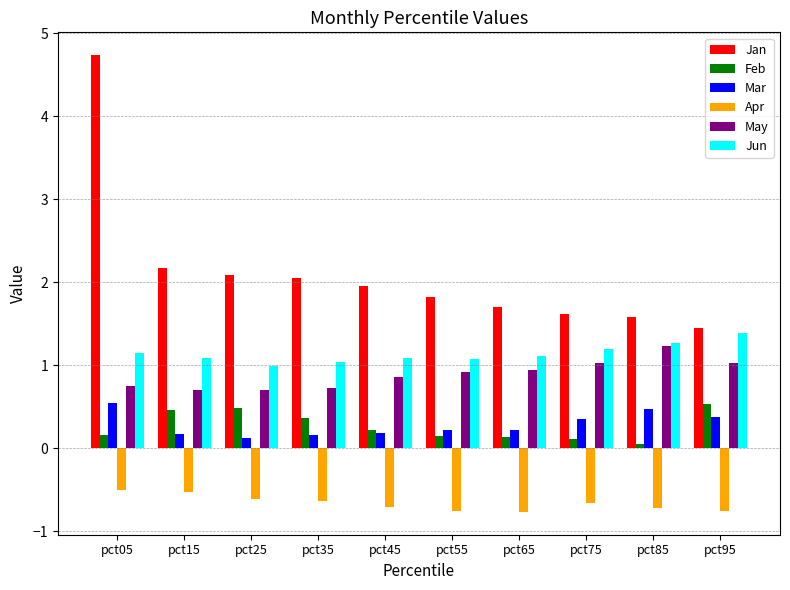

What is the sum of all May values?

8.9